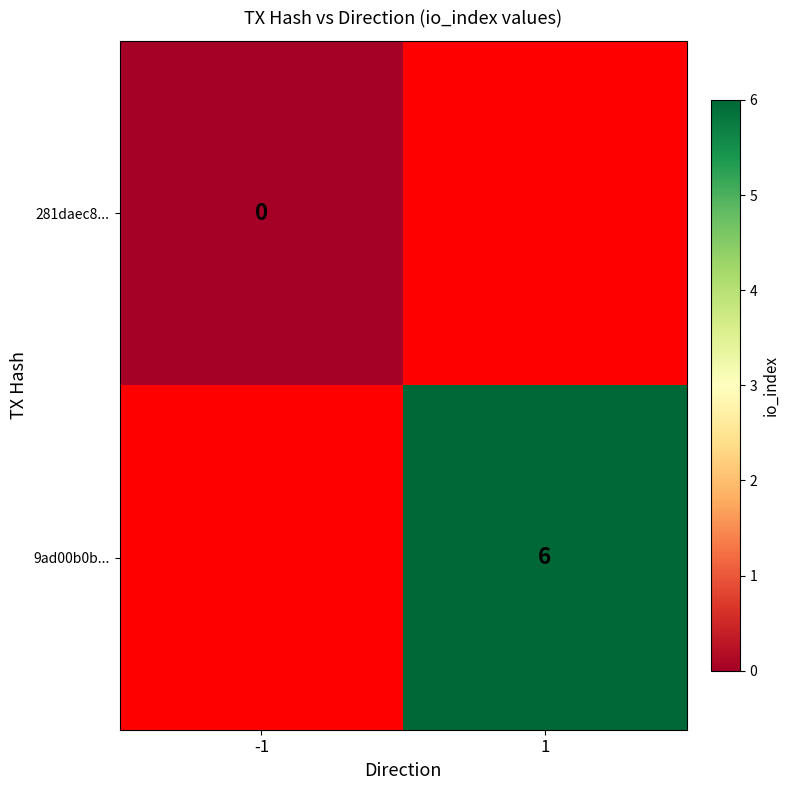

Is the value of 9ad00b0b... at 1 greater than the value of 281daec8... at -1?

Yes